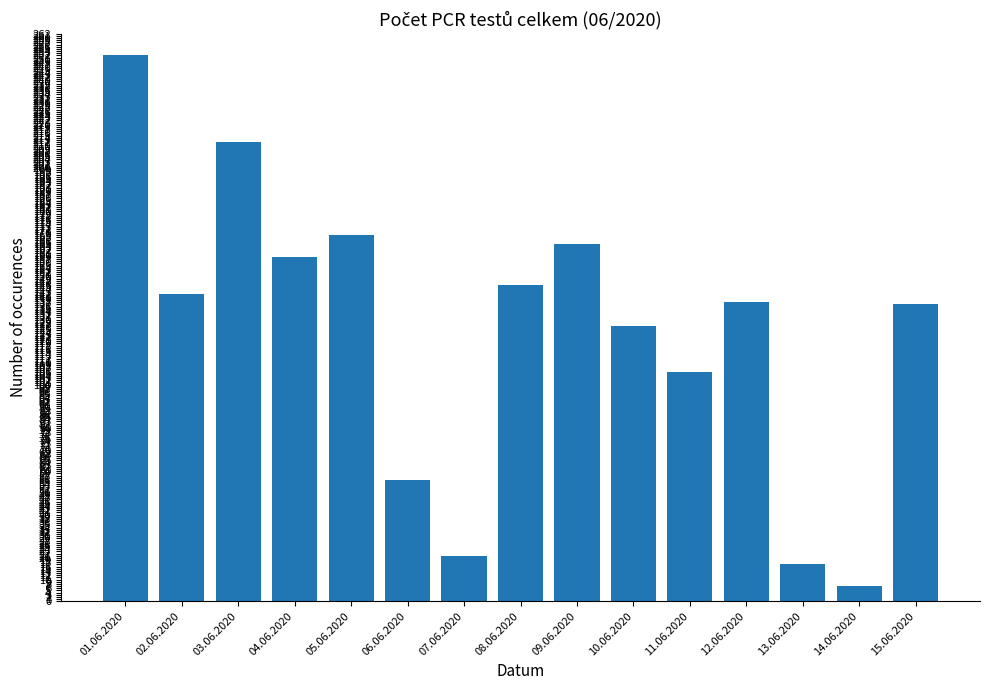

What is the change in value from 06.06.2020 to 10.06.2020?

+71